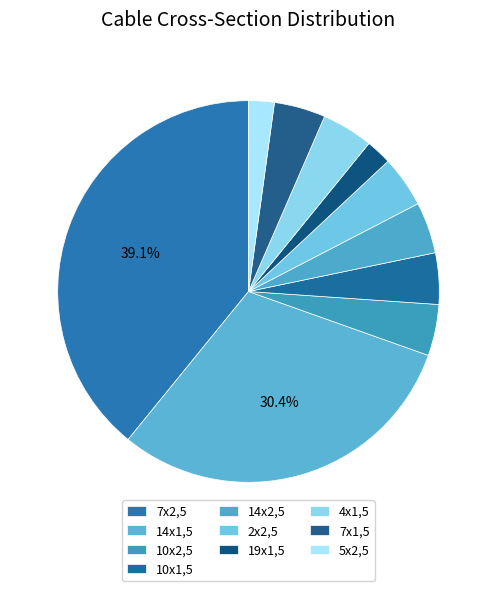

How many segments does this pie chart have?

10